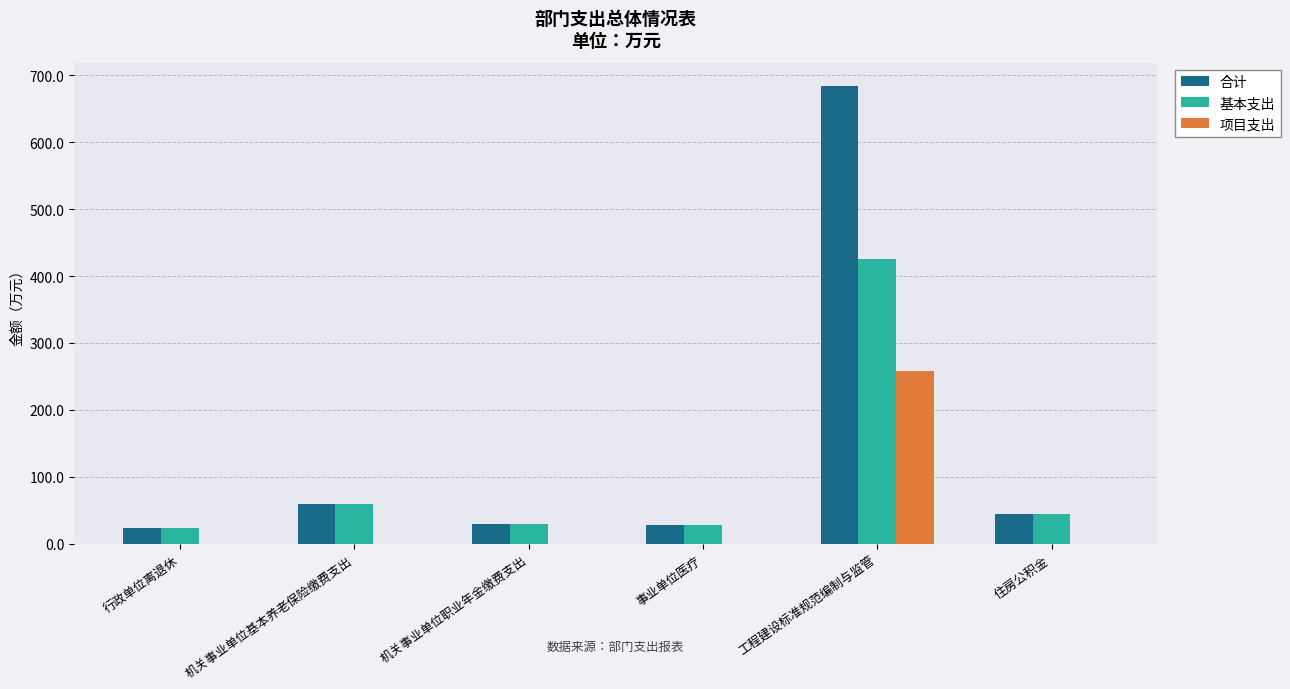

How many series are shown in this chart?

3